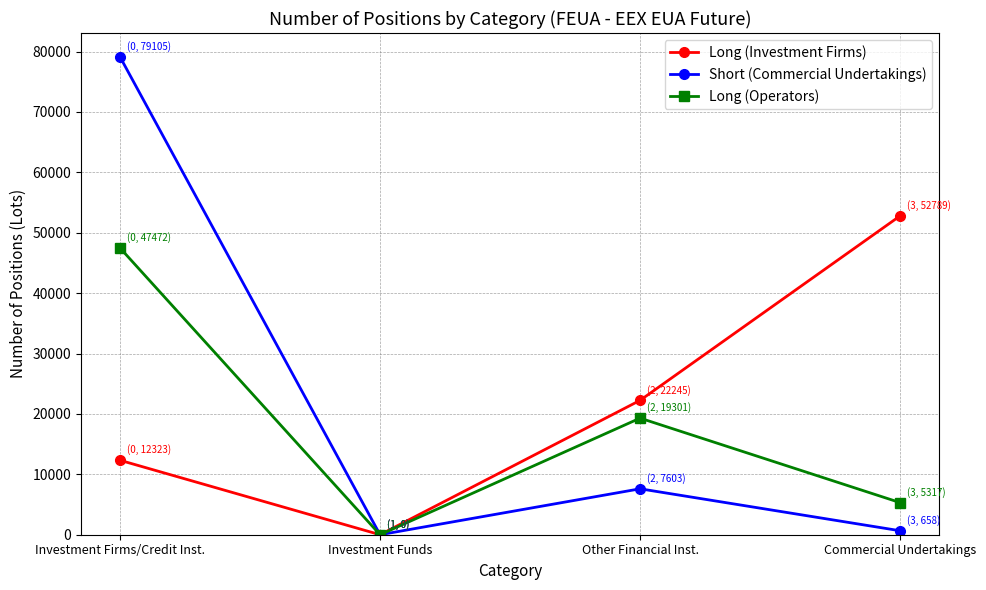

The value of Long (Investment Firms) at Investment Firms/Credit Inst. is 6335. True or false?

False